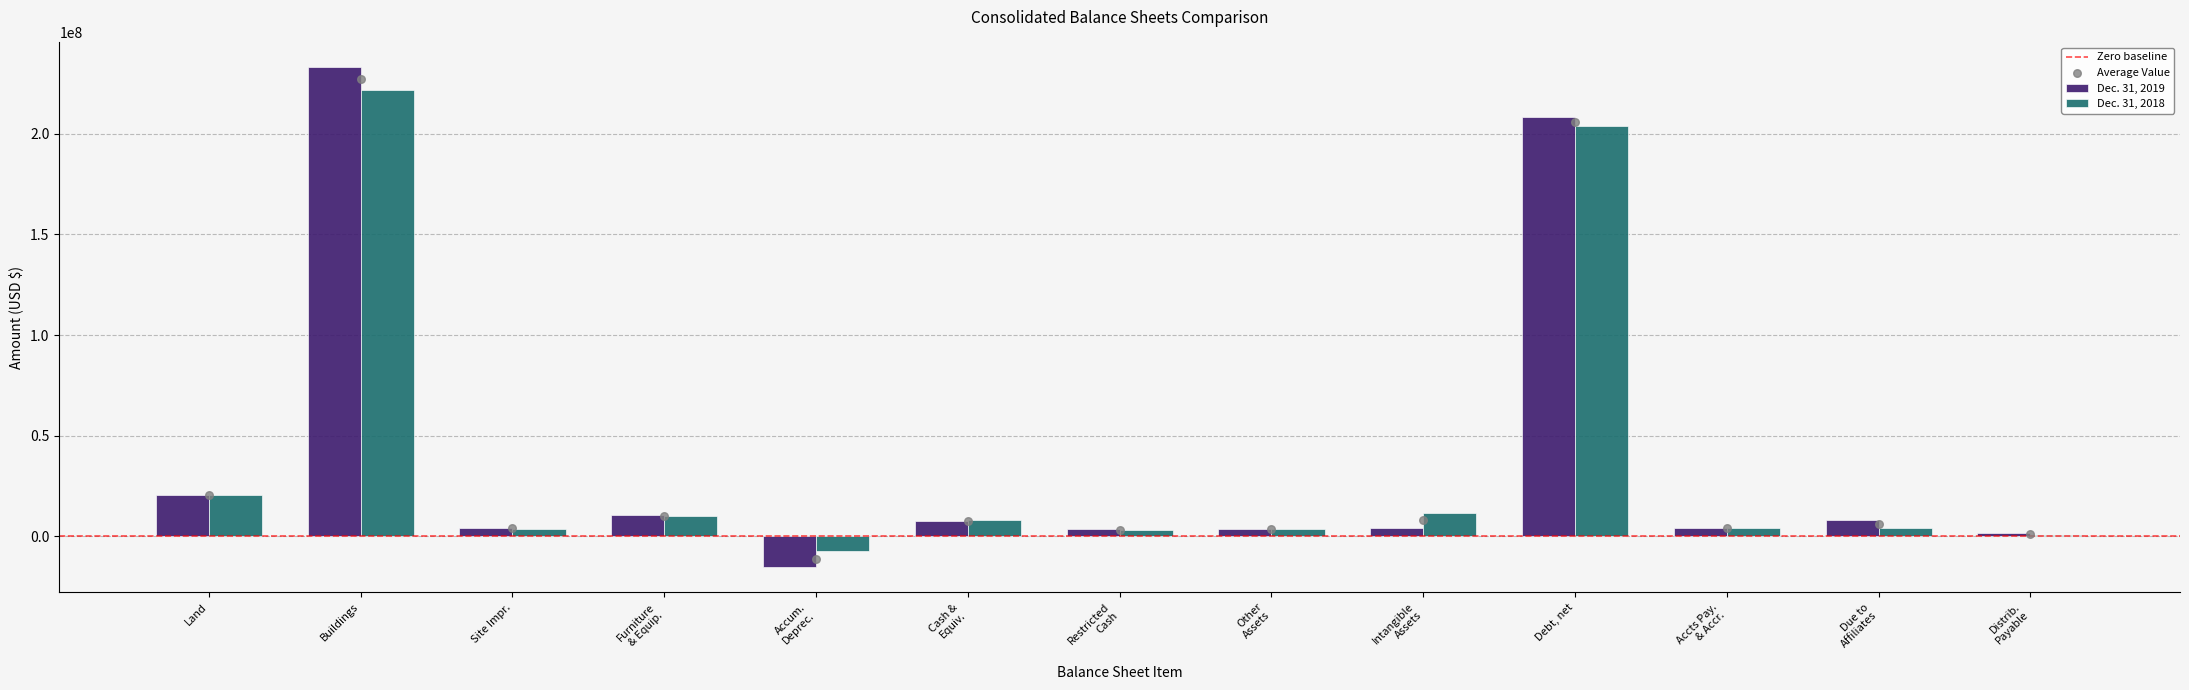

Which category has the highest value in the Dec. 31, 2019 series?

Buildings